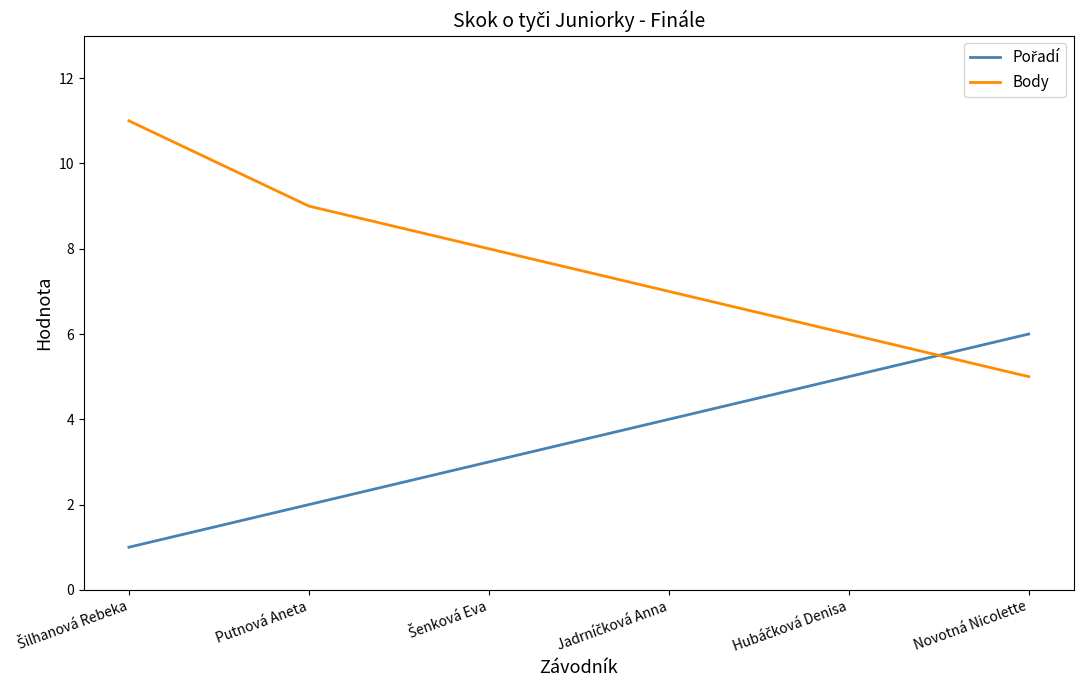

What is the maximum value shown in the chart?

11